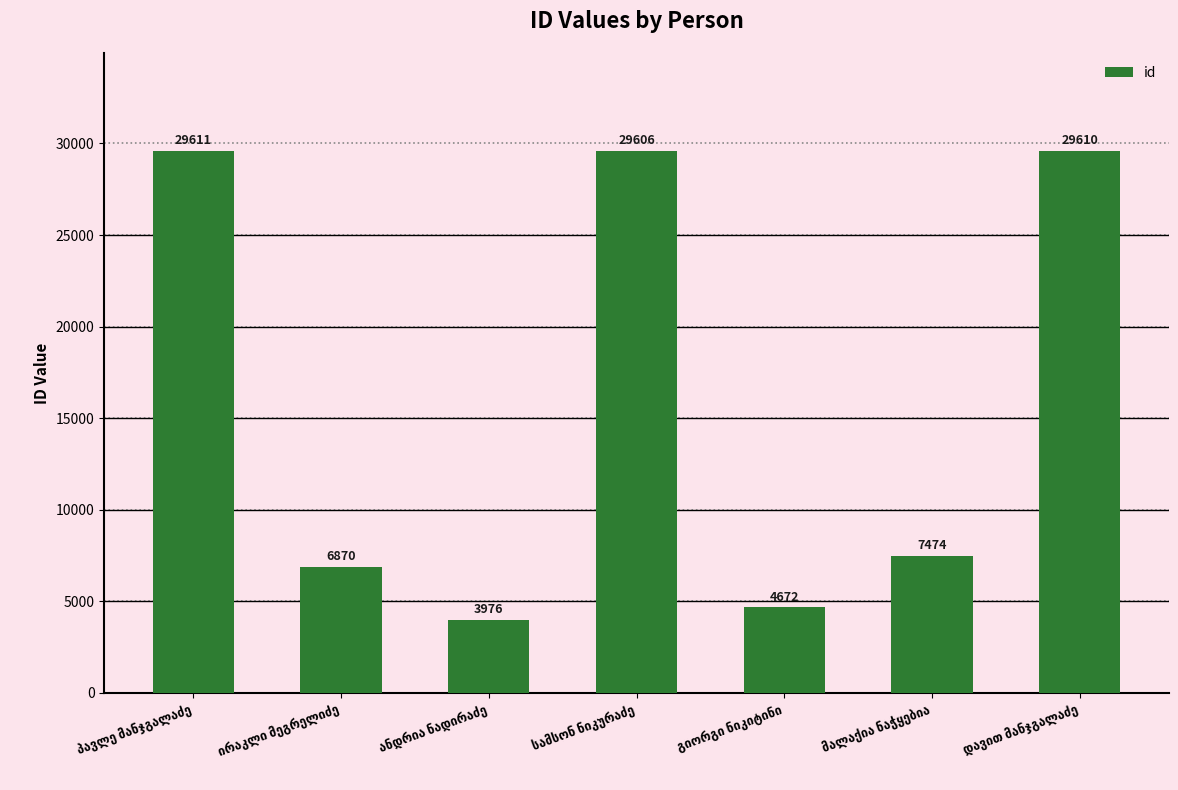

What is the maximum value shown in the chart?

29611